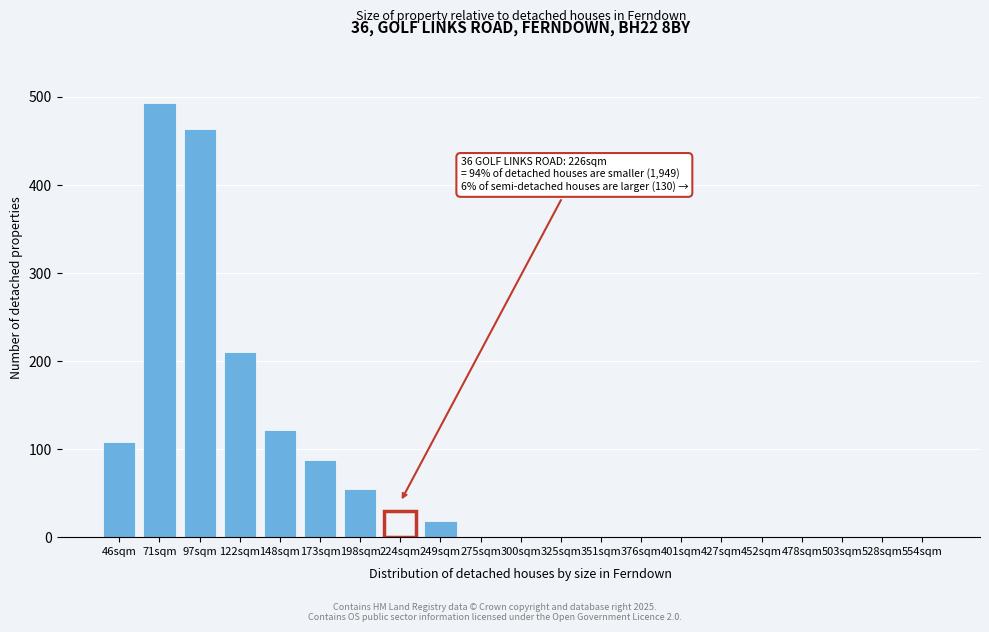

Reading left to right, transcribe all the data shown in this chart.

46sqm=108	71sqm=493	97sqm=463	122sqm=210	148sqm=122	173sqm=88	198sqm=55	224sqm=30	249sqm=18	275sqm=0	300sqm=0	325sqm=0	351sqm=0	376sqm=0	401sqm=0	427sqm=0	452sqm=0	478sqm=0	503sqm=0	528sqm=0	554sqm=0